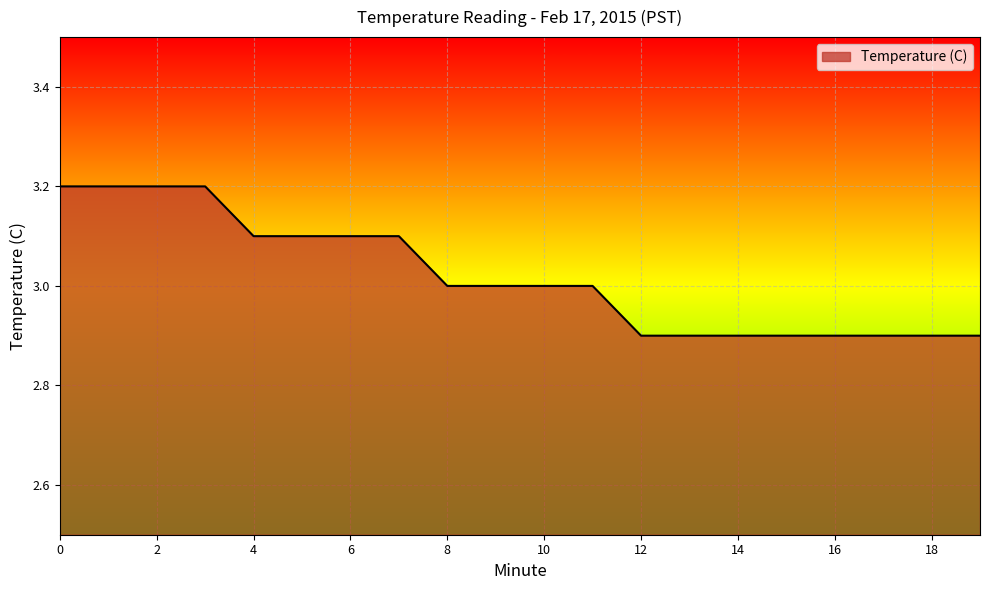

What is the difference between the maximum and minimum values?

0.3